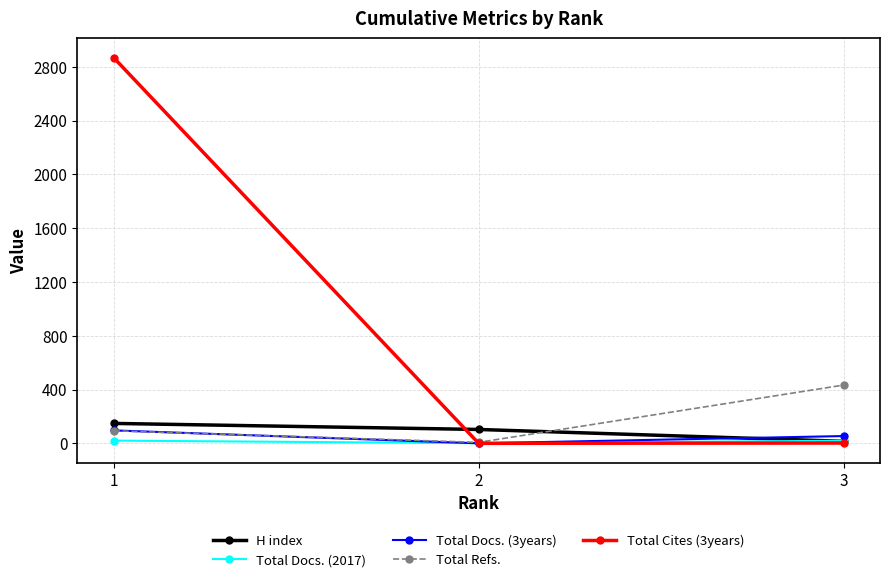

At which label does Total Docs. (2017) first exceed 19?

1